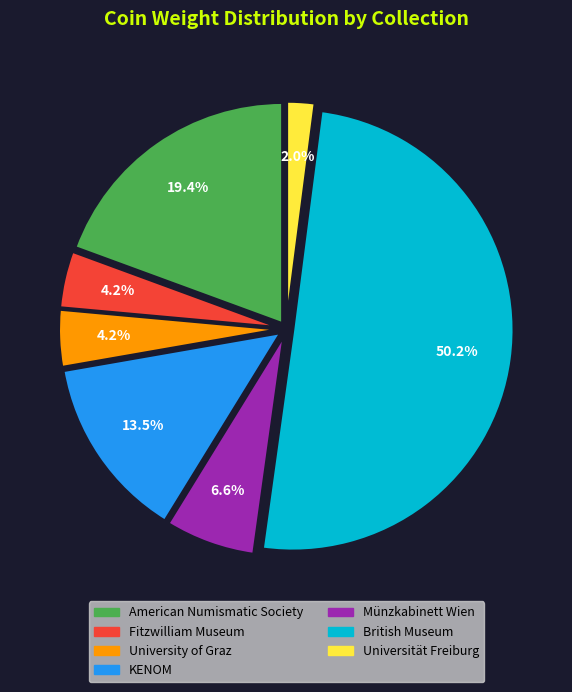

True or false: Münzkabinett Wien accounts for 7% of the total.

True